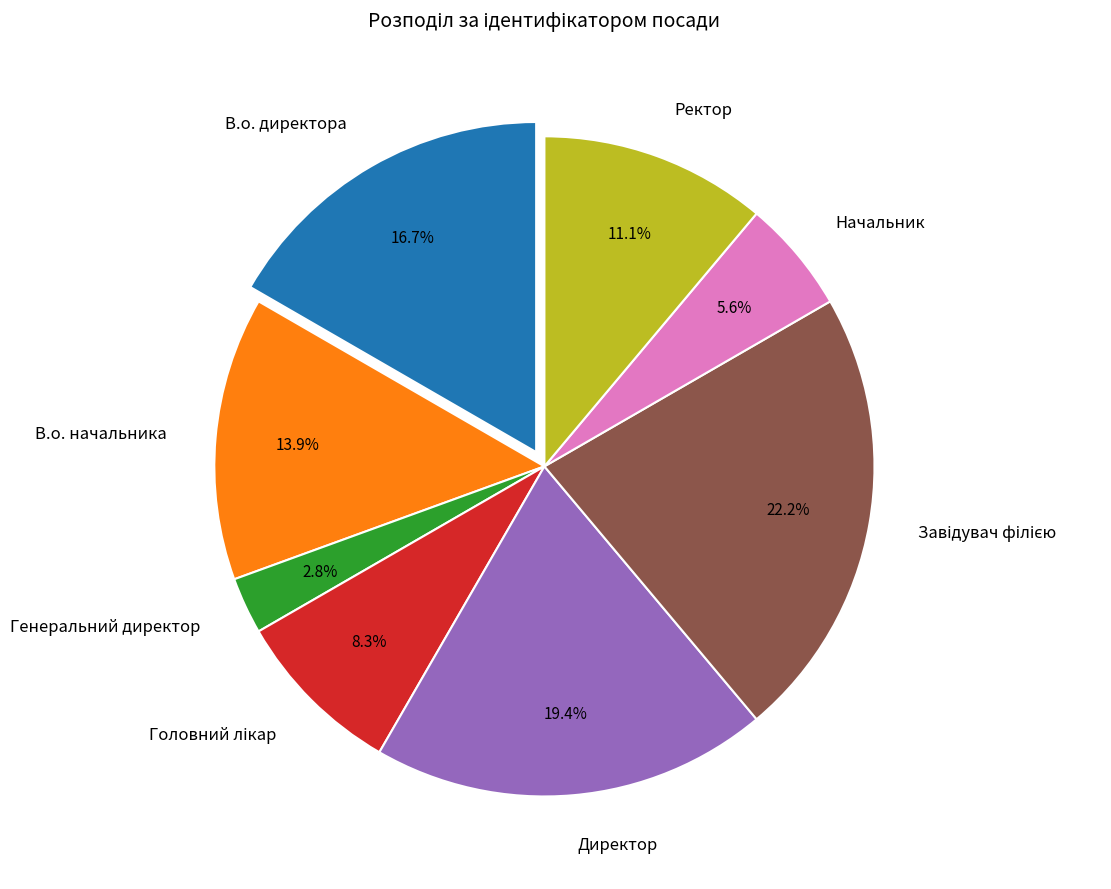

To the nearest percent, what percentage of the pie is Генеральний директор?

3%